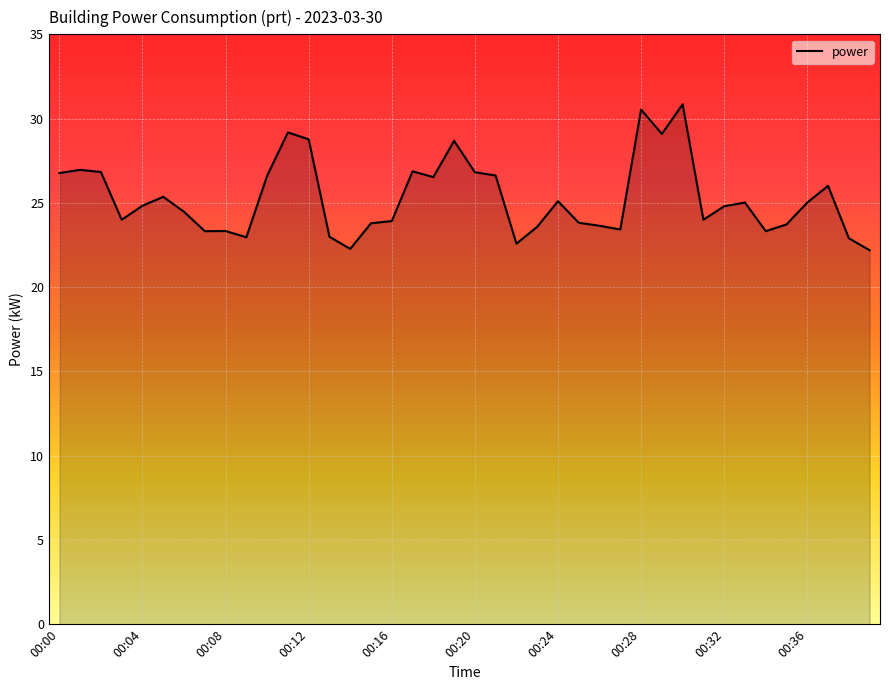

List the labels in order of value, largest first.

00:30, 00:28, 00:11, 00:29, 00:12, 00:19, 00:01, 00:17, 00:02, 00:20, 00:00, 00:21, 00:10, 00:18, 00:37, 00:05, 00:24, 00:33, 00:36, 00:04, 00:32, 00:06, 00:03, 00:31, 00:16, 00:25, 00:15, 00:35, 00:26, 00:23, 00:27, 00:08, 00:07, 00:34, 00:13, 00:09, 00:38, 00:22, 00:14, 00:39